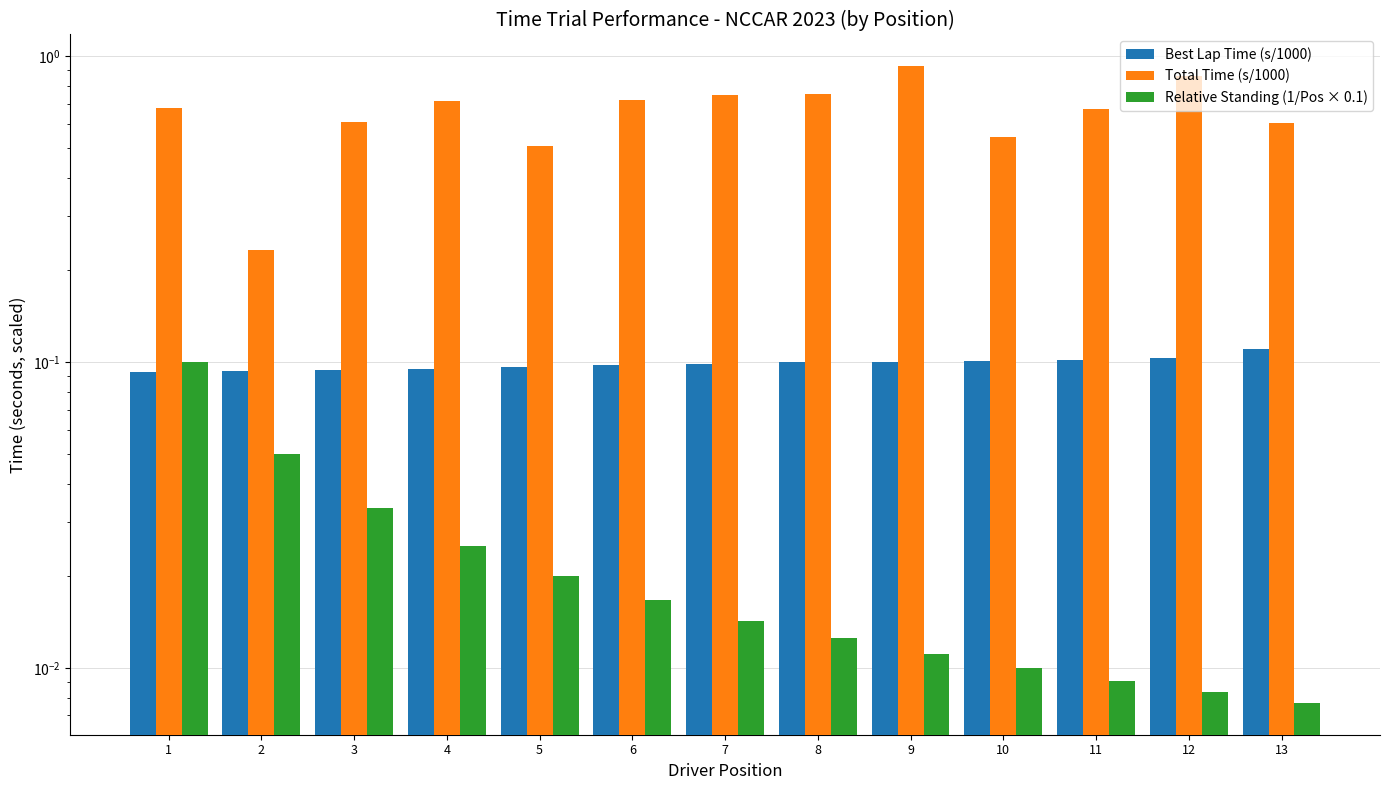

What is the difference between the maximum and minimum values in the Relative Standing (1/Pos × 0.1) series?

0.1